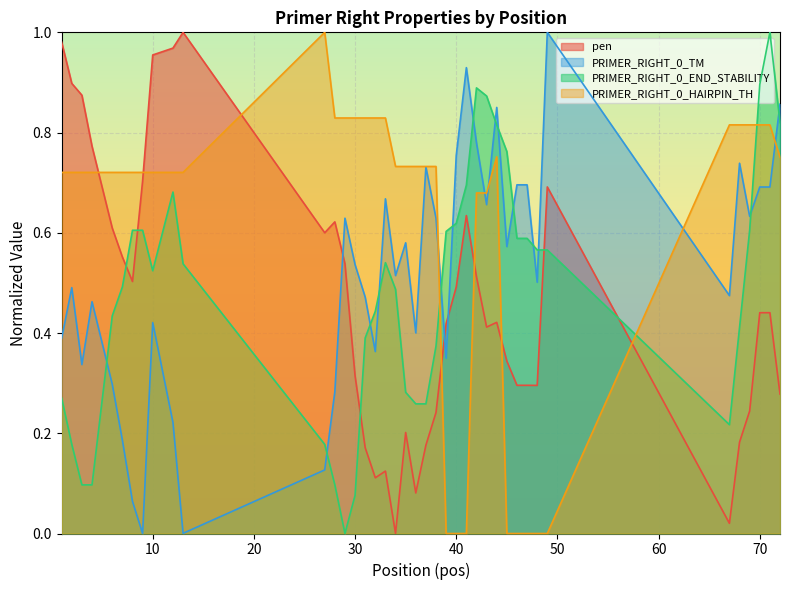

Reading right to left, list all the values displayed in this chart.

pen: 72=0.3	71=0.4	70=0.4	69=0.2	68=0.2	67=0.0	49=0.7	48=0.3	47=0.3	46=0.3	45=0.3	44=0.4	43=0.4	42=0.5	41=0.6	40=0.5	39=0.4	38=0.2	37=0.2	36=0.1	35=0.2	34=0.0	33=0.1	32=0.1	31=0.2	30=0.3	29=0.5	28=0.6	27=0.6	13=1.0	12=1.0	10=1.0	9=0.7	8=0.5	7=0.6	6=0.6	4=0.8	3=0.9	2=0.9	1=1.0
PRIMER_RIGHT_0_TM: 72=0.9	71=0.7	70=0.7	69=0.6	68=0.7	67=0.5	49=1.0	48=0.5	47=0.7	46=0.7	45=0.6	44=0.9	43=0.7	42=0.8	41=0.9	40=0.8	39=0.3	38=0.6	37=0.7	36=0.4	35=0.6	34=0.5	33=0.7	32=0.4	31=0.5	30=0.5	29=0.6	28=0.3	27=0.1	13=0.0	12=0.2	10=0.4	9=0.0	8=0.1	7=0.2	6=0.3	4=0.5	3=0.3	2=0.5	1=0.4
PRIMER_RIGHT_0_END_STABILITY: 72=0.8	71=1.0	70=0.9	69=0.6	68=0.4	67=0.2	49=0.6	48=0.6	47=0.6	46=0.6	45=0.8	44=0.8	43=0.9	42=0.9	41=0.7	40=0.6	39=0.6	38=0.4	37=0.3	36=0.3	35=0.3	34=0.5	33=0.5	32=0.4	31=0.4	30=0.1	29=0.0	28=0.1	27=0.2	13=0.5	12=0.7	10=0.5	9=0.6	8=0.6	7=0.5	6=0.4	4=0.1	3=0.1	2=0.2	1=0.3
PRIMER_RIGHT_0_HAIRPIN_TH: 72=0.8	71=0.8	70=0.8	69=0.8	68=0.8	67=0.8	49=0.0	48=0.0	47=0.0	46=0.0	45=0.0	44=0.8	43=0.7	42=0.7	41=0.0	40=0.0	39=0.0	38=0.7	37=0.7	36=0.7	35=0.7	34=0.7	33=0.8	32=0.8	31=0.8	30=0.8	29=0.8	28=0.8	27=1.0	13=0.7	12=0.7	10=0.7	9=0.7	8=0.7	7=0.7	6=0.7	4=0.7	3=0.7	2=0.7	1=0.7